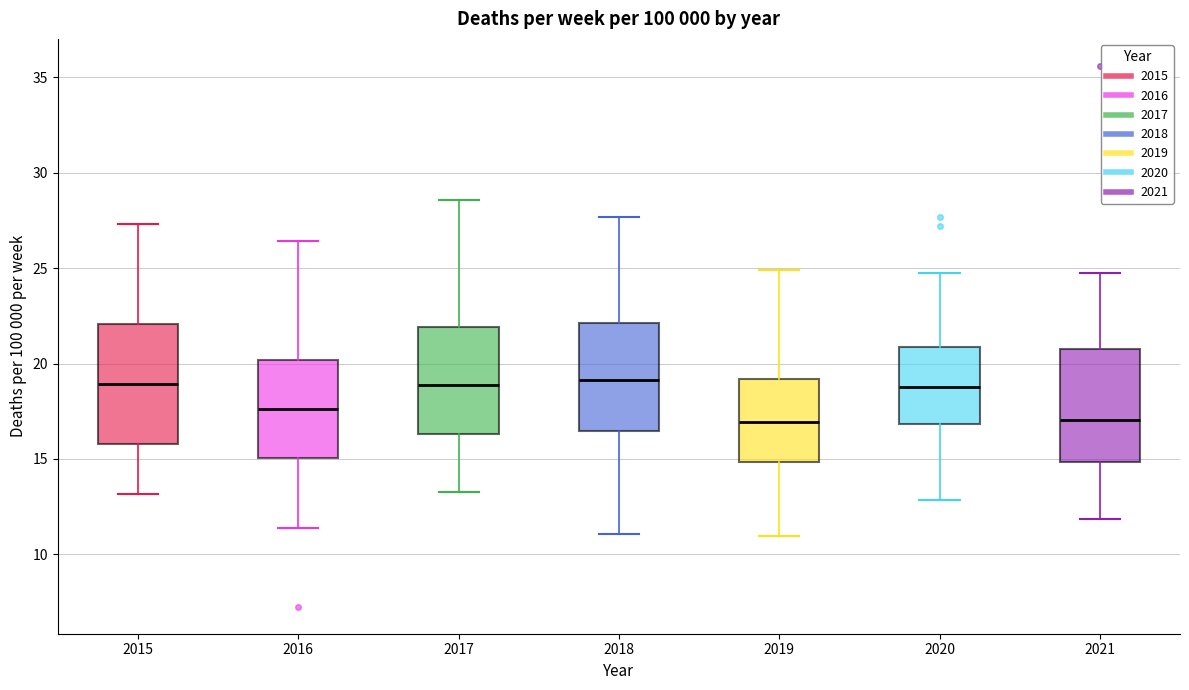

Reading left to right, read every box against the y-axis: the position of its median line, the range the box covers, and the ends of its whiskers. The values are not printed on the chart, so give them approximately, as read against the axis.

2015: median 19.0, box 16.0 to 22.0, whiskers 13.0 to 27.5
2016: median 17.5, box 15.0 to 20.0, whiskers 11.5 to 26.5
2017: median 19.0, box 16.5 to 22.0, whiskers 13.5 to 28.5
2018: median 19.0, box 16.5 to 22.0, whiskers 11.0 to 27.5
2019: median 17.0, box 15.0 to 19.0, whiskers 11.0 to 25.0
2020: median 19.0, box 17.0 to 21.0, whiskers 13.0 to 24.5
2021: median 17.0, box 15.0 to 21.0, whiskers 12.0 to 24.5